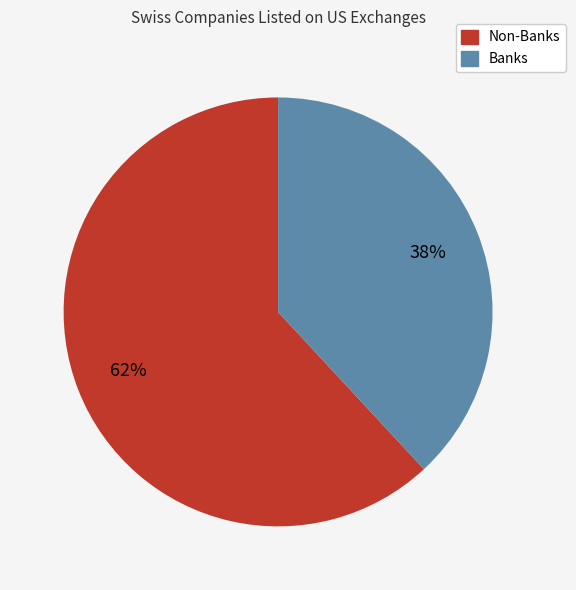

Is there any slice that represents more than half of the pie?

Yes